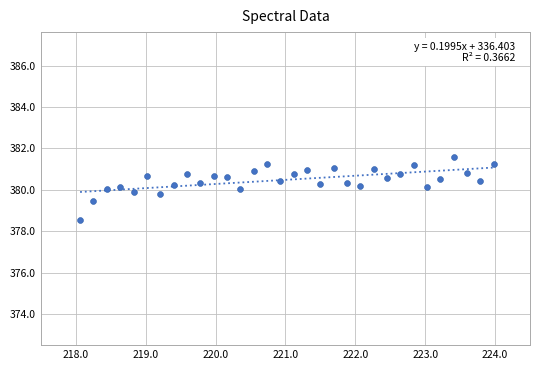

What is the range of X values (max minus min)?

5.9